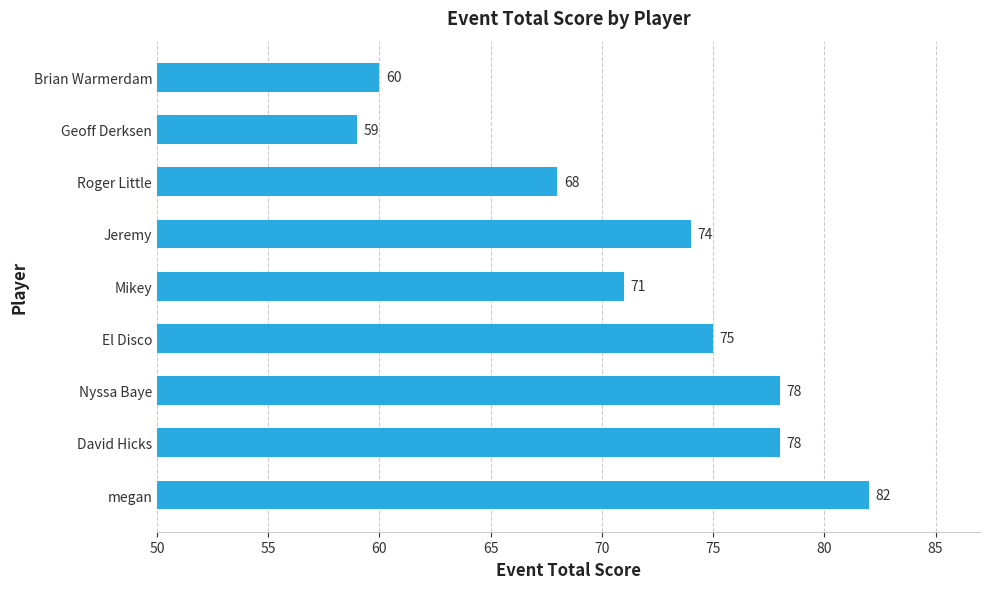

The chart shows a value of 78 at Nyssa Baye. True or false?

True